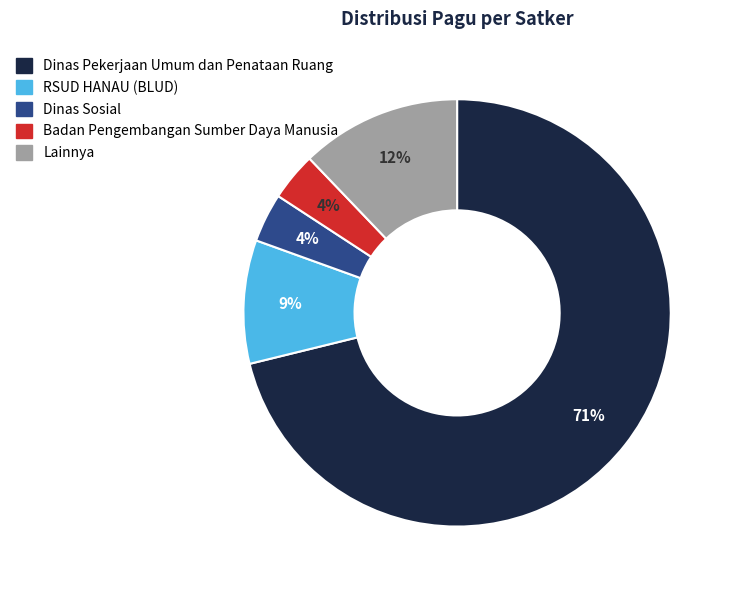

Is there a majority slice in this chart?

Yes